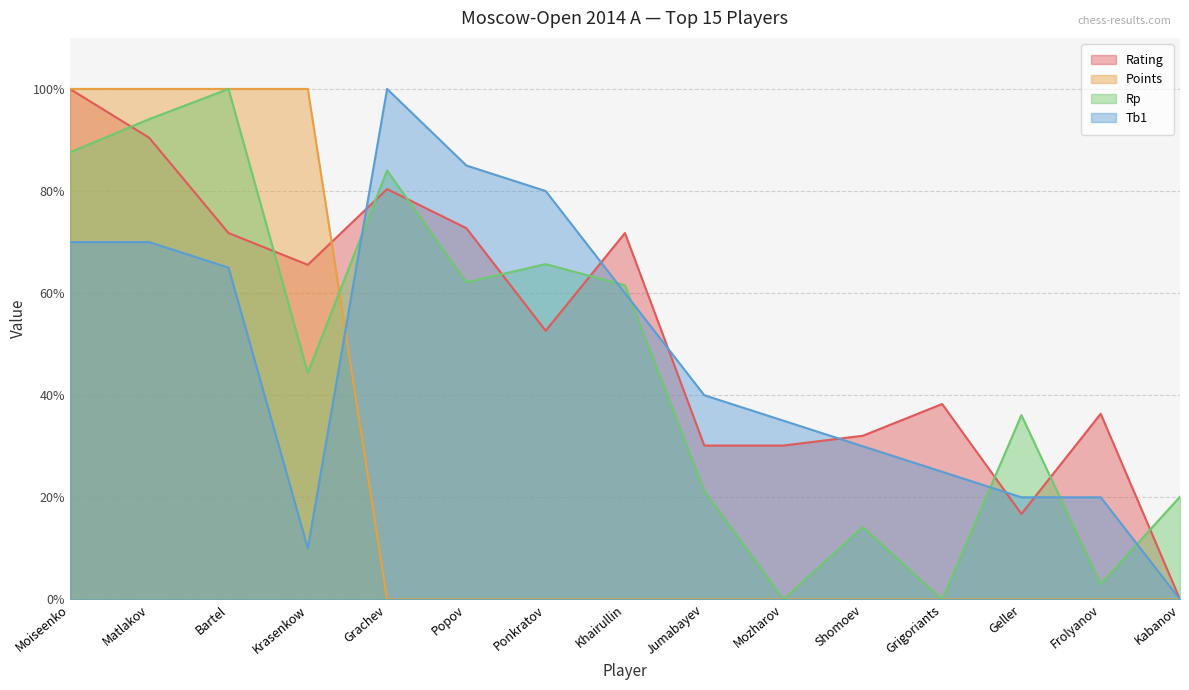

Is the value of Tb1 at Bartel greater than the value of Rp at Kabanov?

Yes